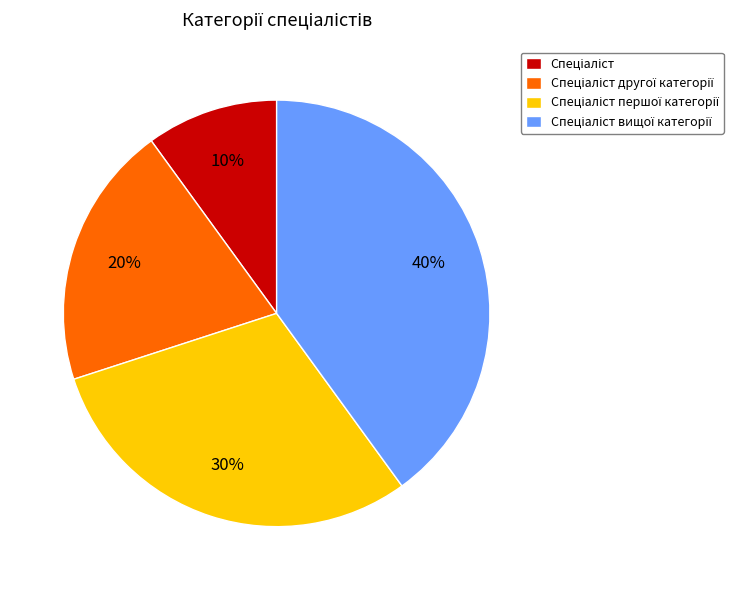

To the nearest percent, what is the difference between the largest and smallest slice percentages?

30%